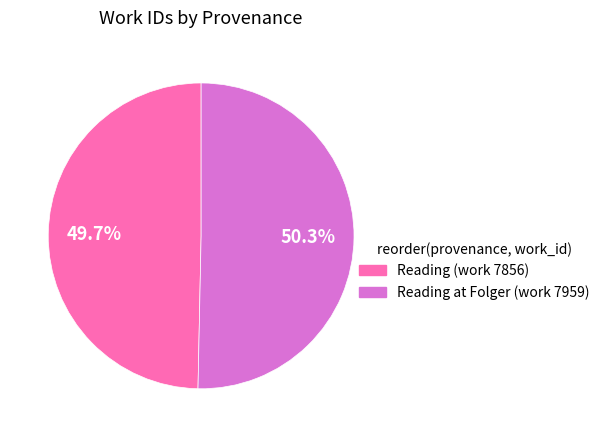

Is it true that Reading (work 7856) is 50% of the pie?

True